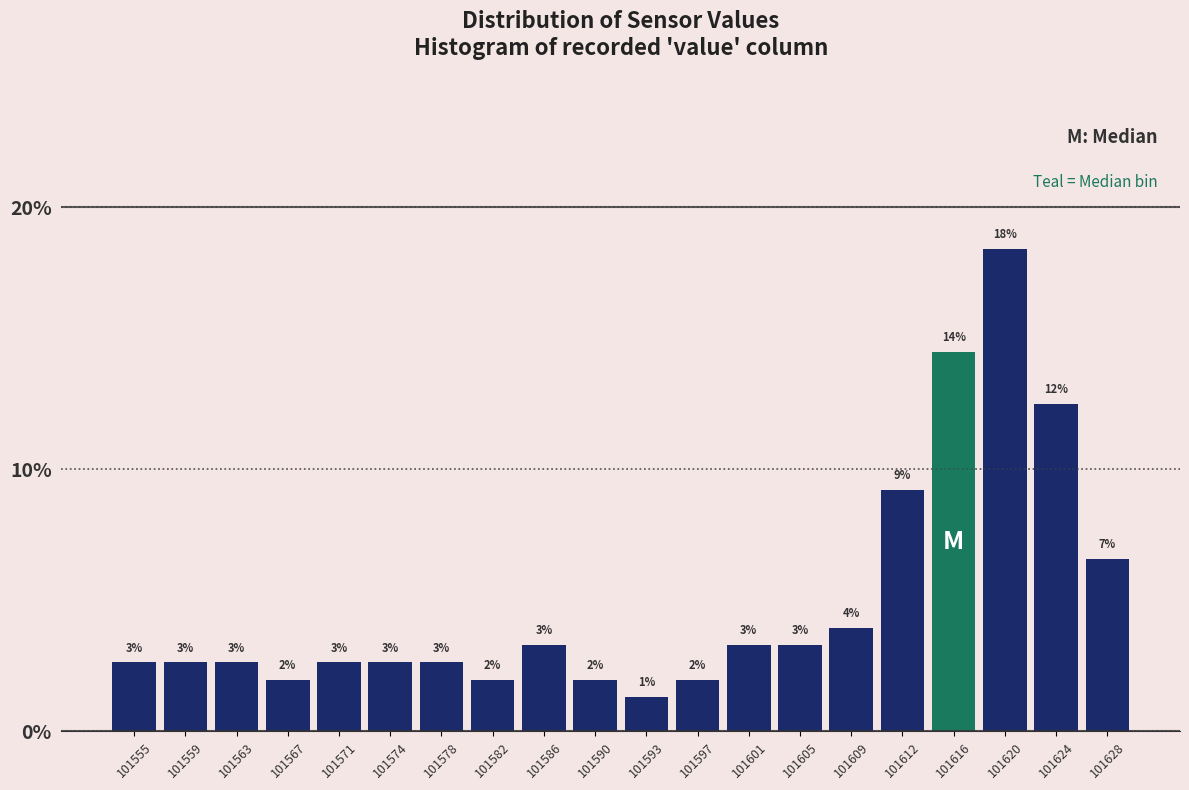

Does the chart contain any negative values?

No